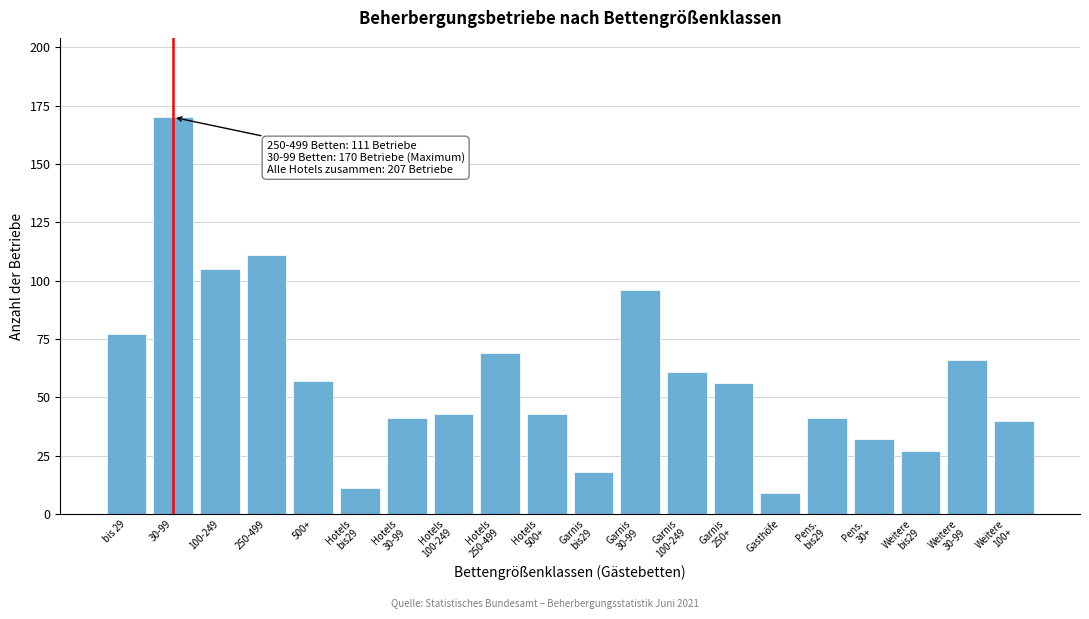

Reading left to right, what are all the values shown in this chart?

77	170	105	111	57	11	41	43	69	43	18	96	61	56	9	41	32	27	66	40